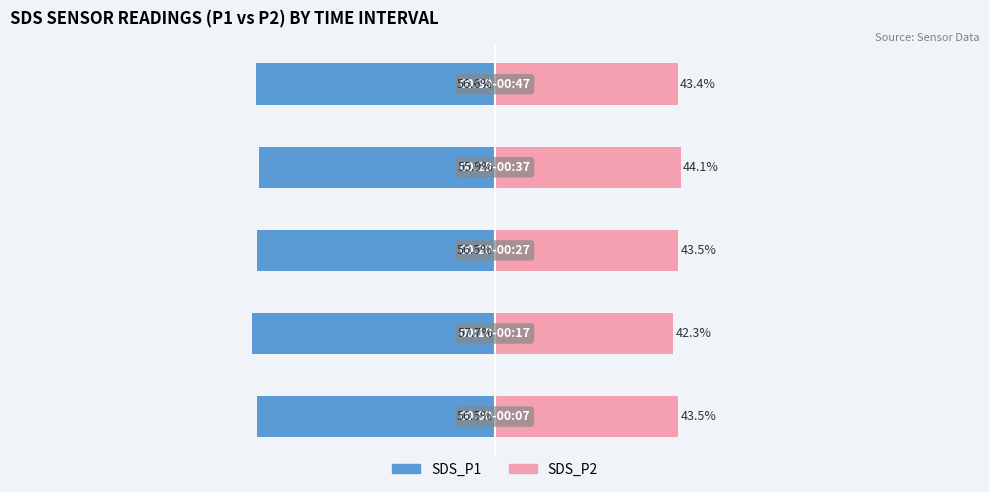

What value does the SDS_P1 series have at 0?

-55.9